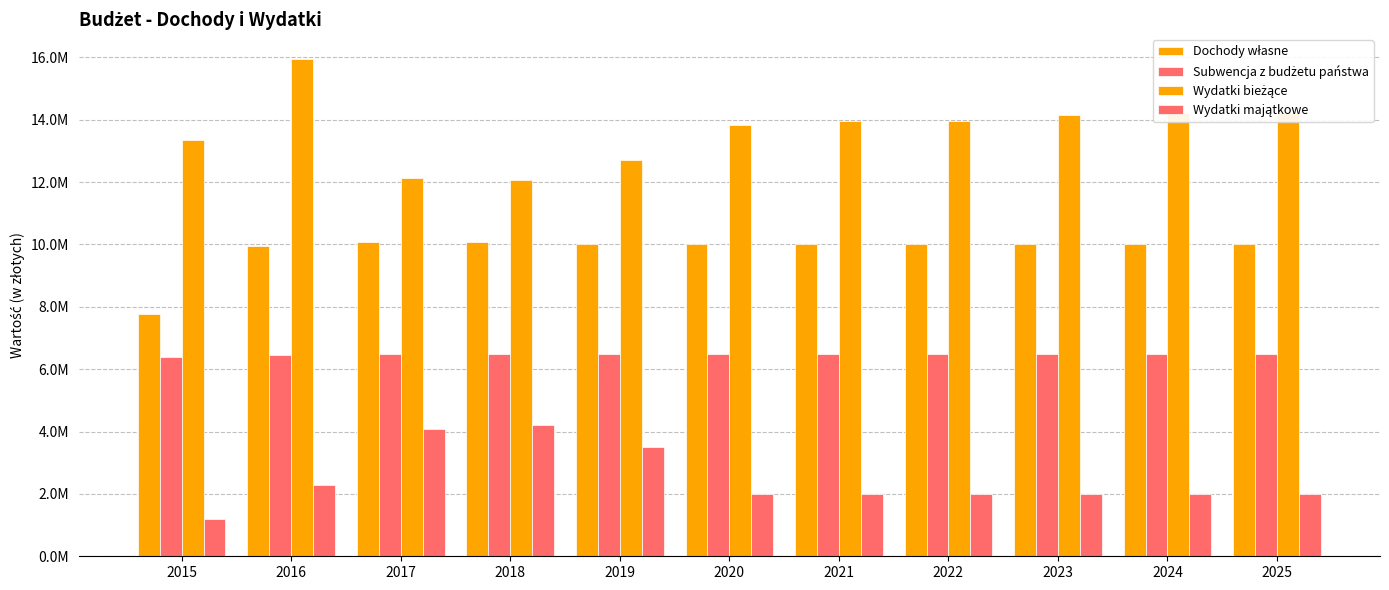

Does the chart contain any negative values?

No